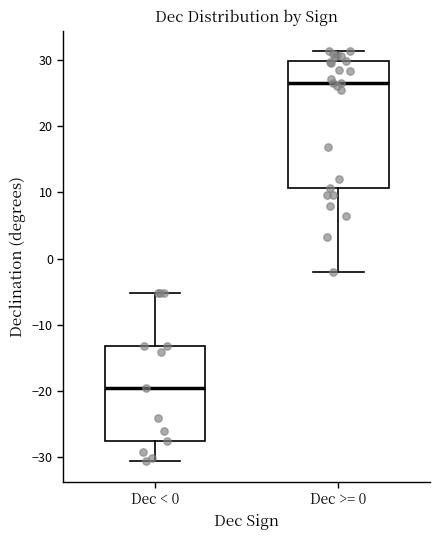

Which box's median line is the highest?

Dec >= 0